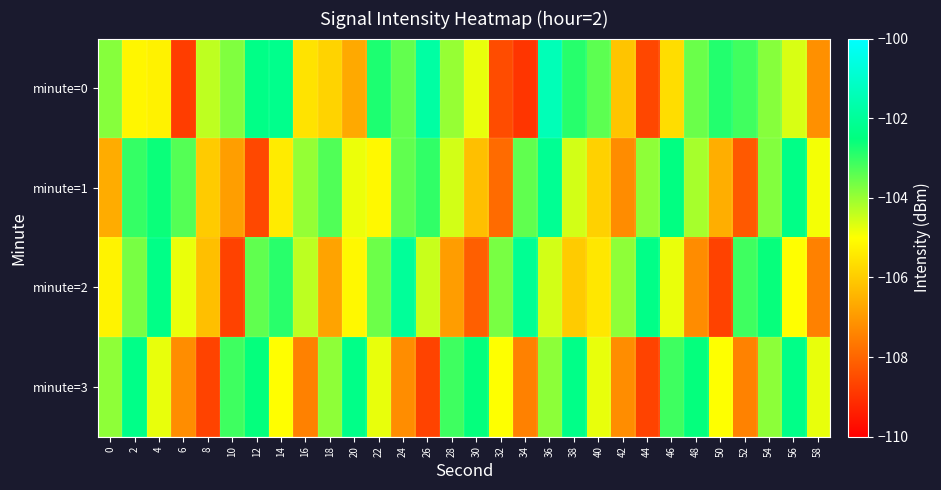

How many distinct data groups are displayed?

4